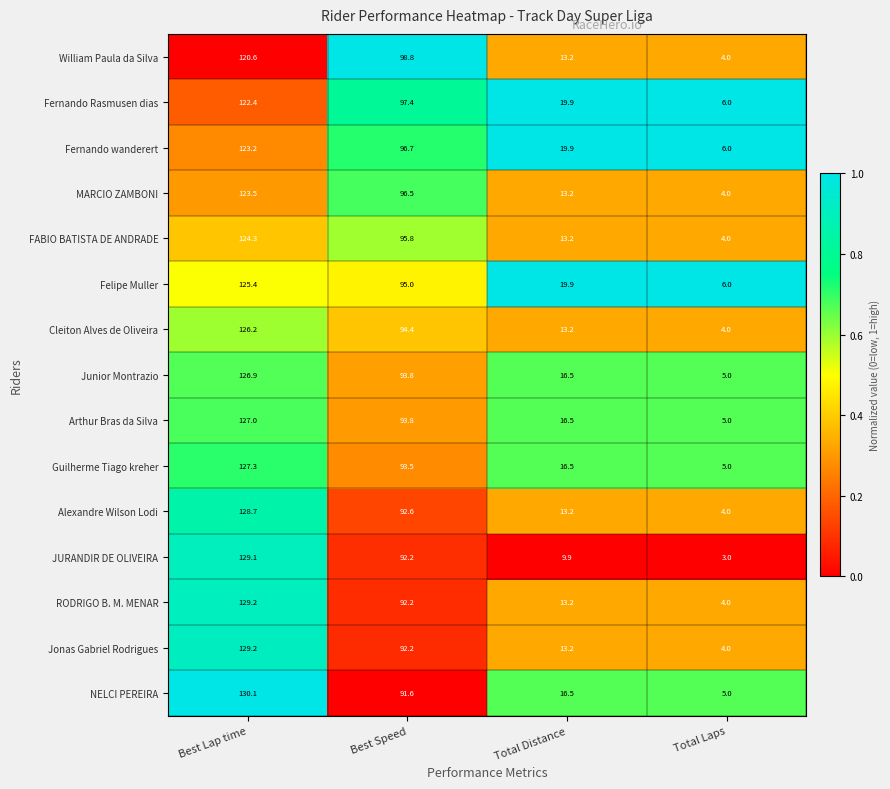

What is the difference between the Felipe Muller values at Best Speed and Total Laps?

89.0